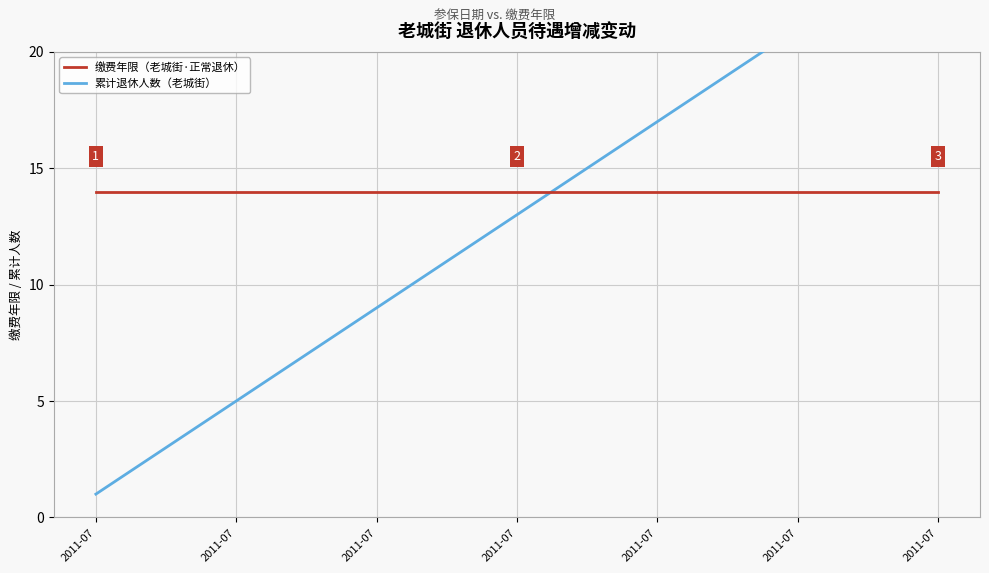

True or false: 缴费年限（老城街·正常退休） and 累计退休人数（老城街） cross at least once.

False